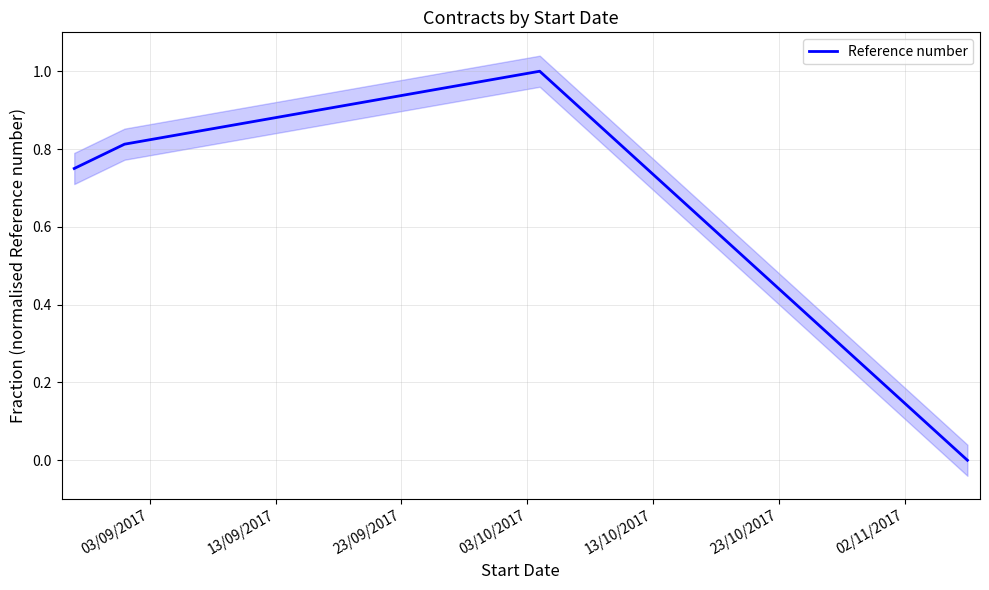

Count the values in the range 0 to 1.

4